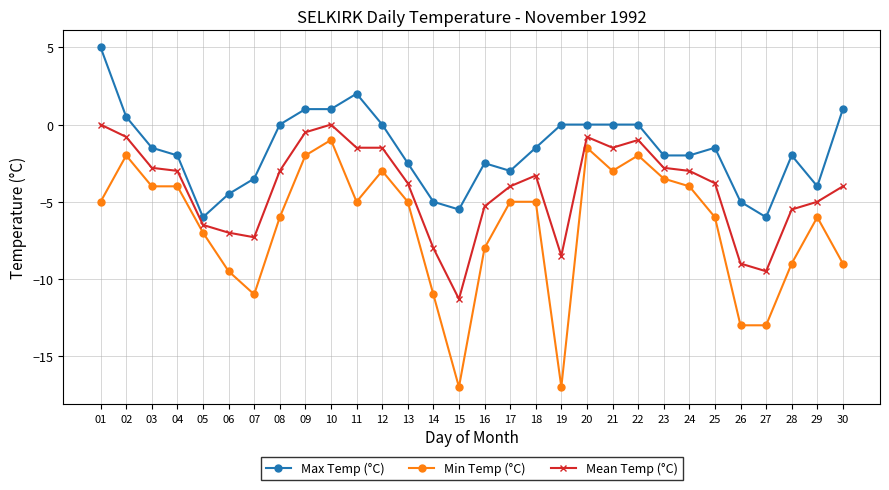

How many values in the Max Temp (°C) series are below -1?

18